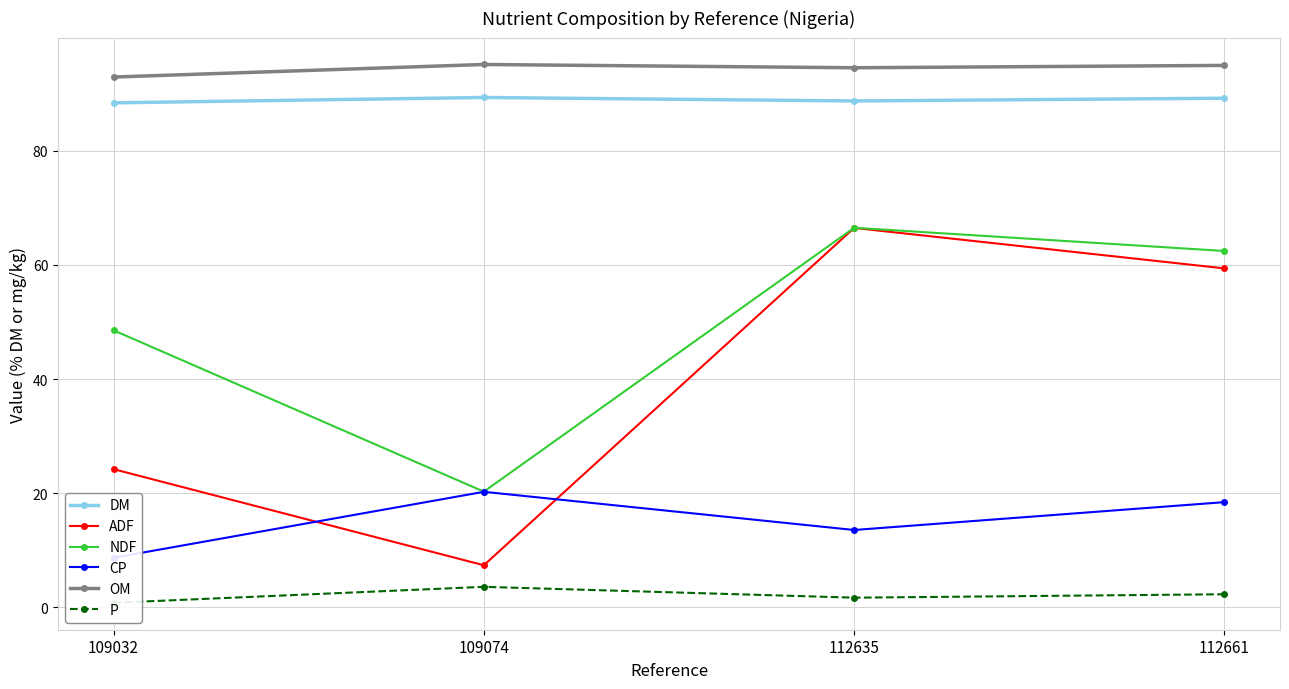

Reading right to left, extract all data points from this chart.

DM: 89.2	88.7	89.3	88.4
ADF: 59.4	66.5	7.4	24.2
NDF: 62.5	66.5	20.3	48.5
CP: 18.4	13.6	20.2	8.7
OM: 95.0	94.6	95.1	92.9
P: 2.3	1.7	3.6	0.8